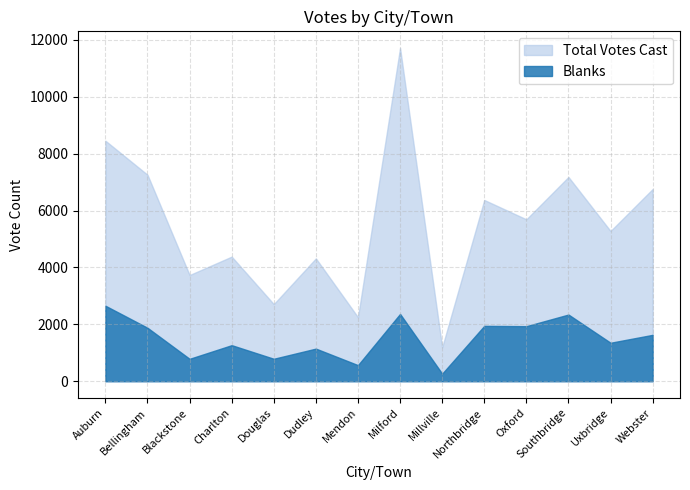

True or false: Blanks and Total Votes Cast cross at least once.

False